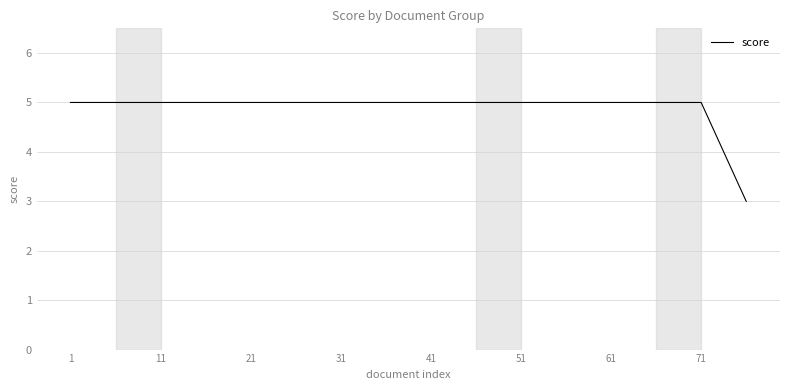

What is the smallest value displayed?

3